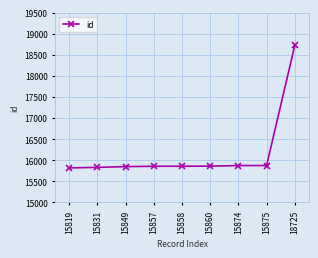

What is the ratio of the value at 15860 to the value at 18725?

0.8